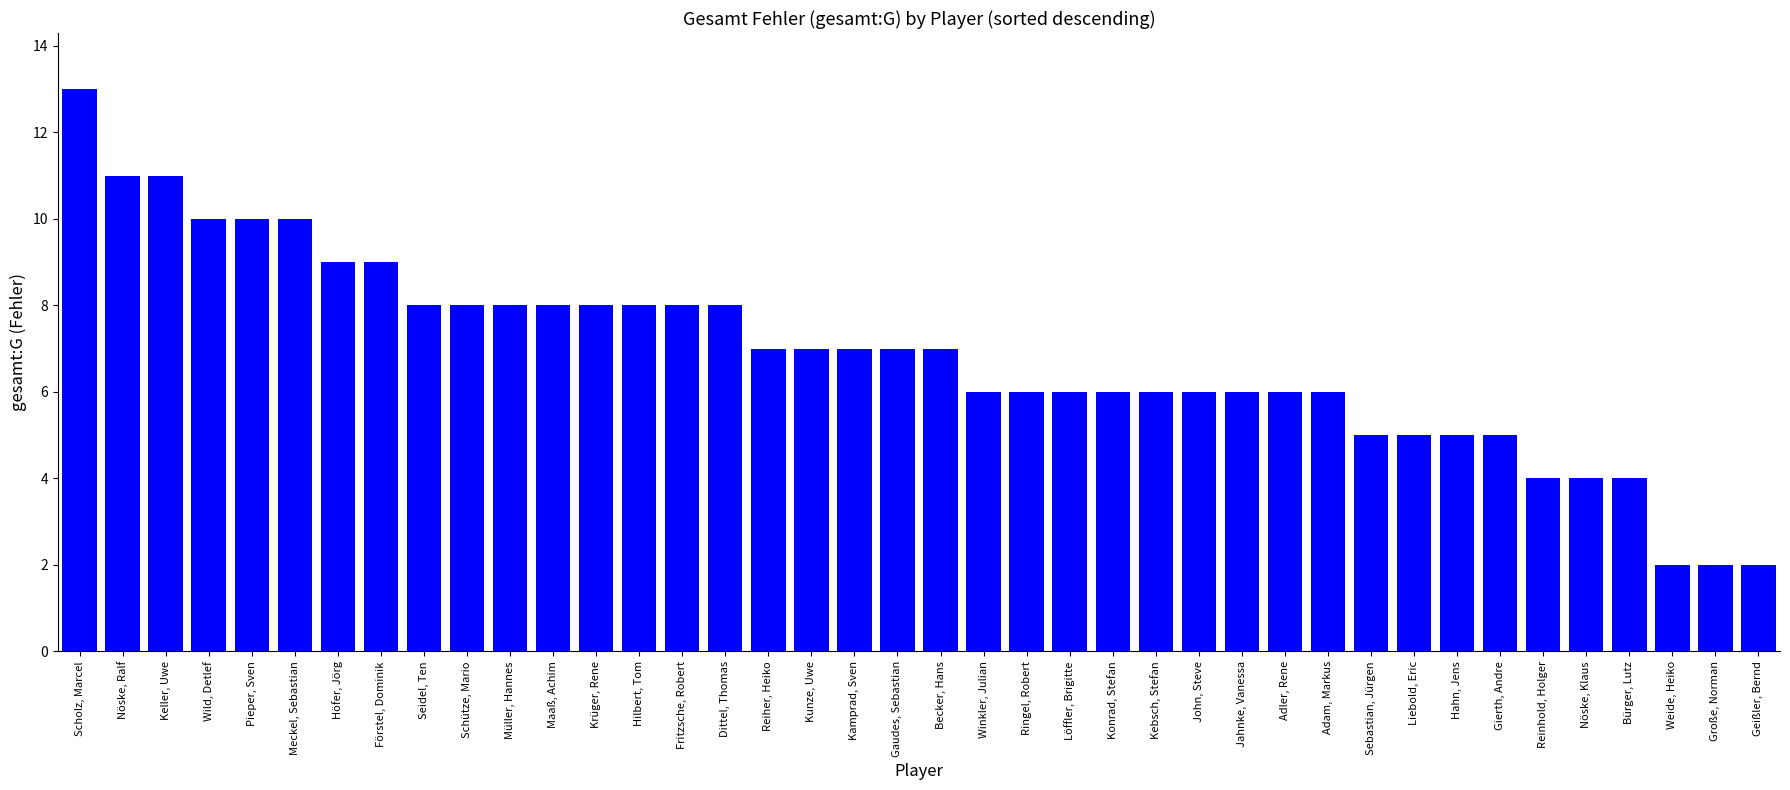

What is the ratio of the value at Seidel, Ten to the value at Gierth, Andre?

1.6